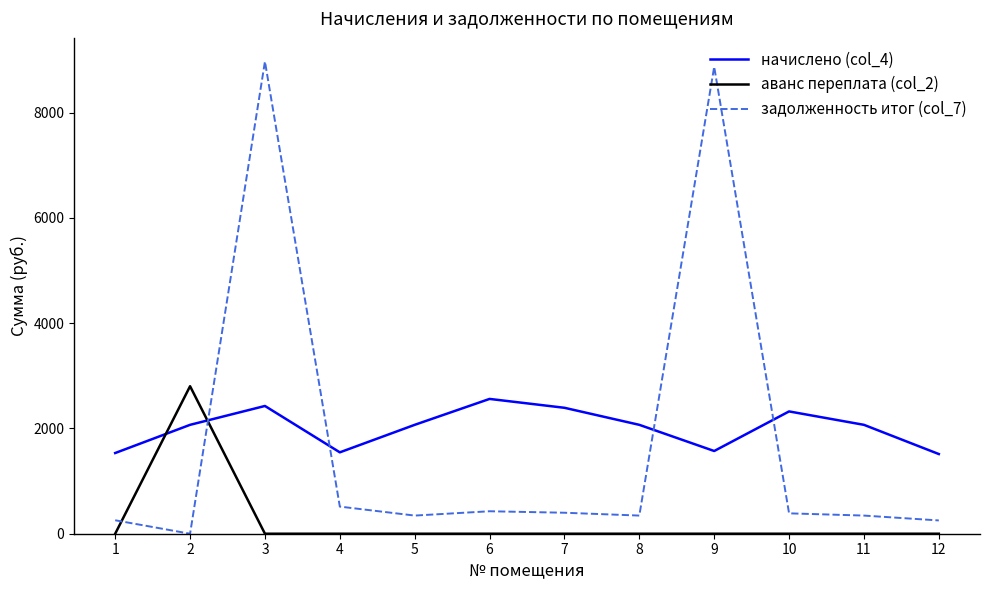

What are all the series names shown in the legend?

начислено (col_4), аванс переплата (col_2), задолженность итог (col_7)